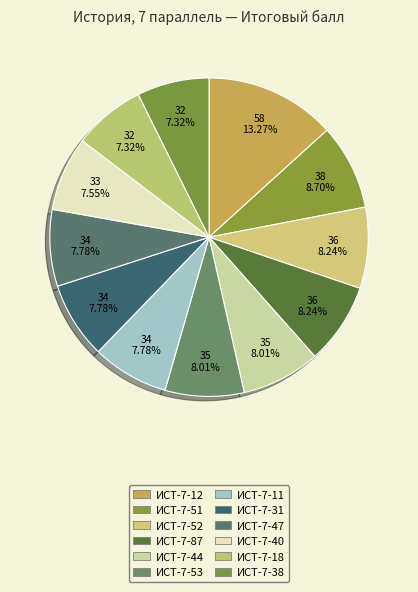

How many segments does this pie chart have?

12